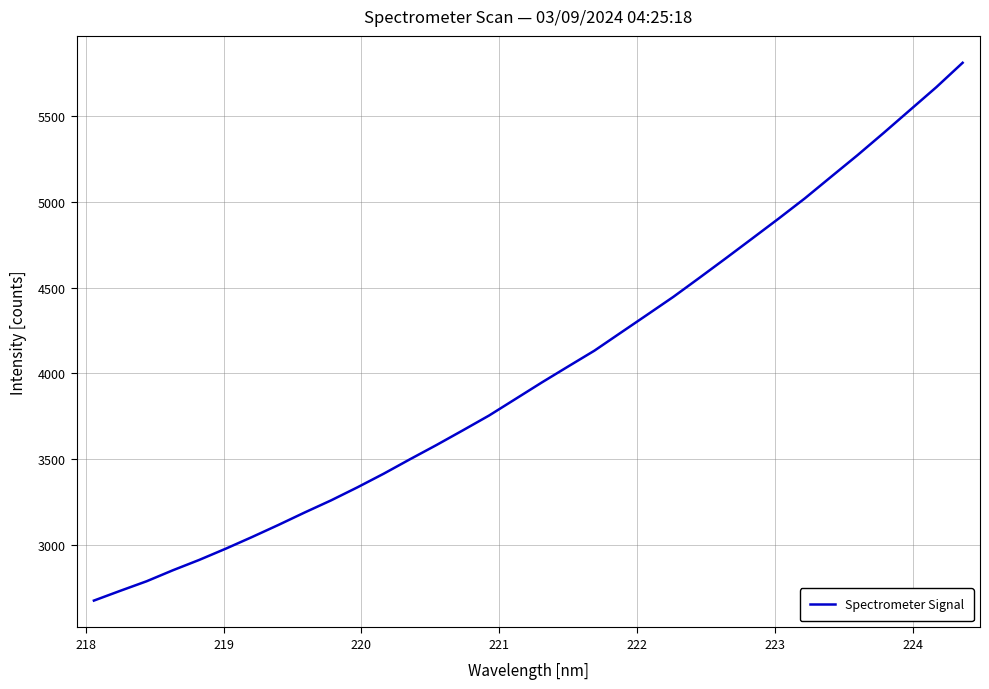

What is the maximum value shown in the chart?

5810.5